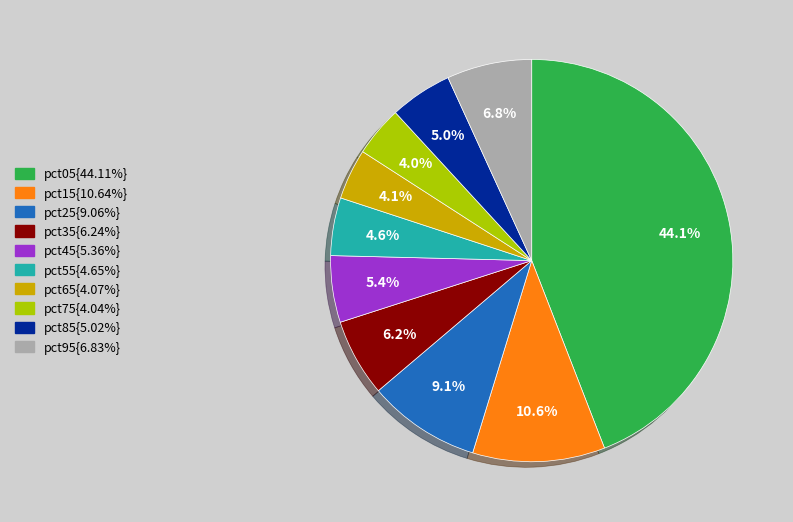

Is there a majority slice in this chart?

No